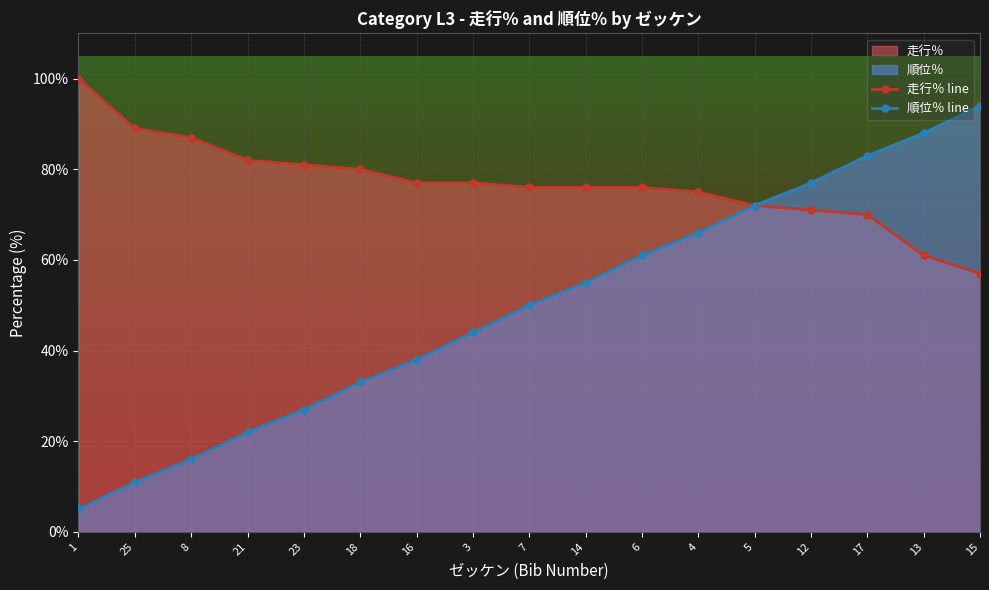

Which series has the largest range (max minus min)?

順位％ line